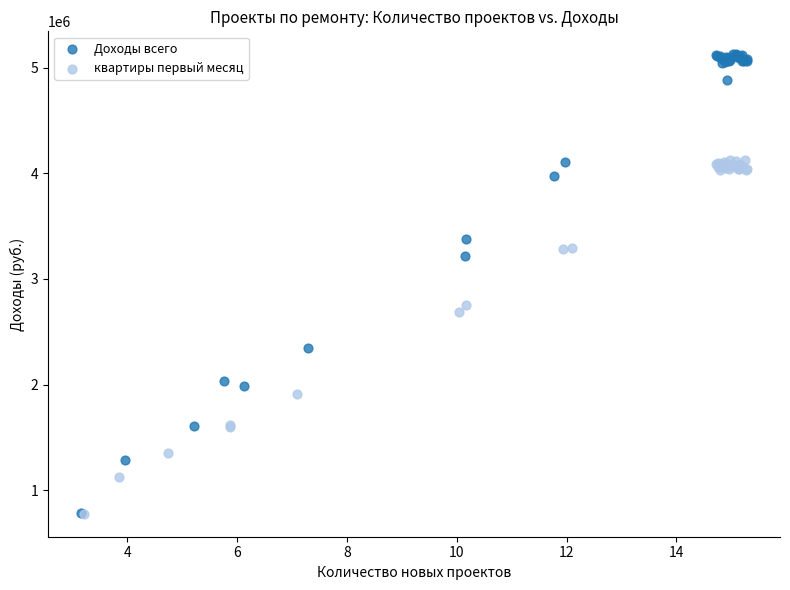

Which series has the widest spread of Y values?

Доходы всего